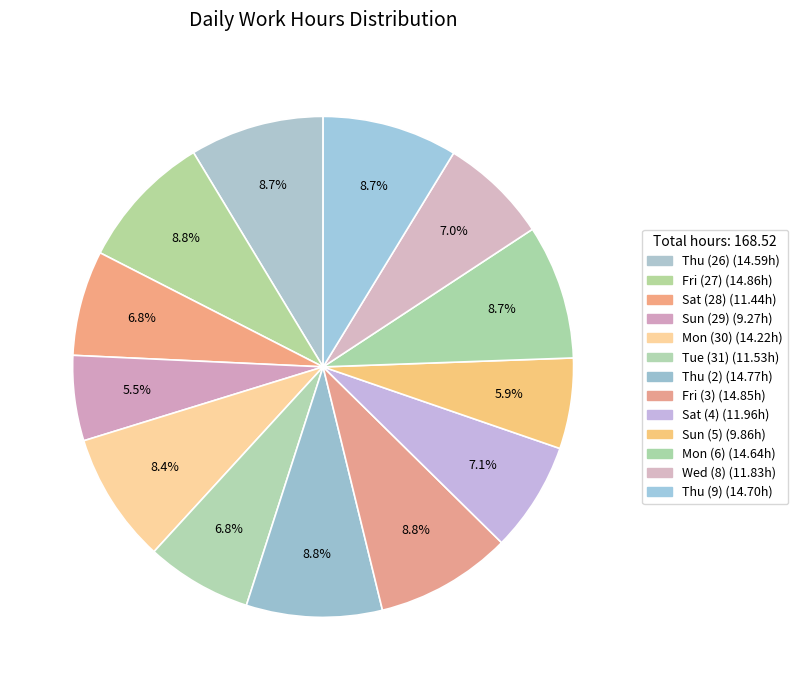

Which slice is the smallest?

Sun (29)